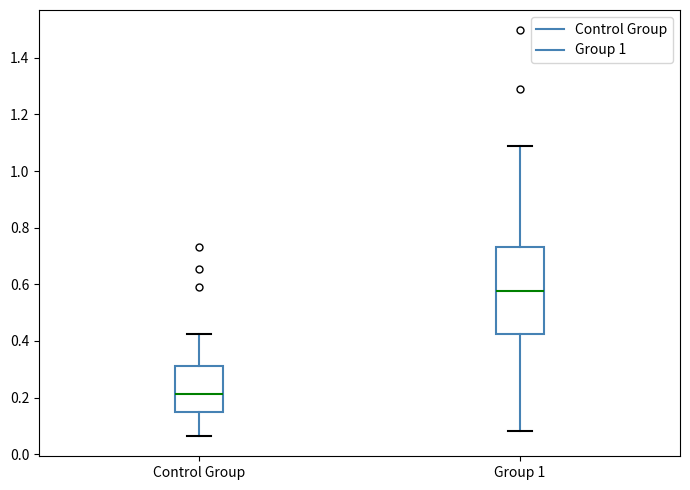

Comparing the boxes themselves (not the whiskers), which one is the tallest?

Group 1